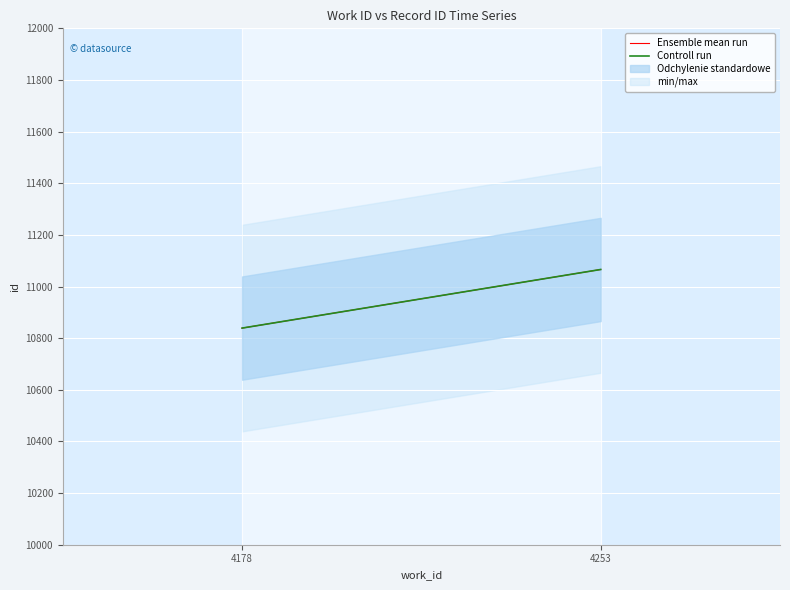

At 4253, list the series in order from largest to smallest.

Ensemble mean run, Controll run